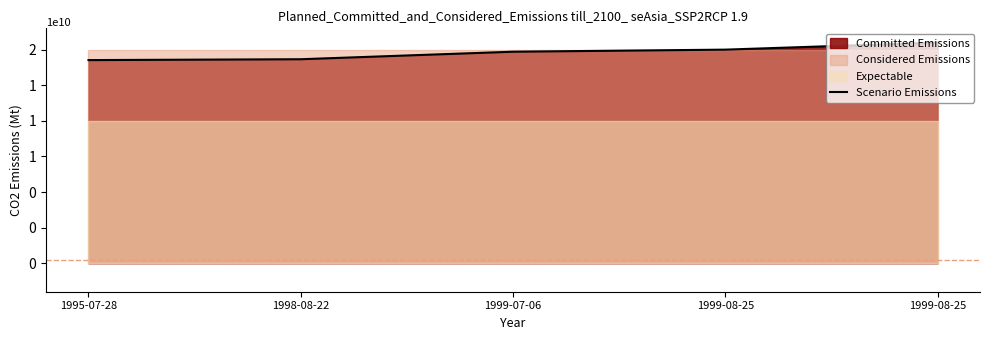

What is the value of the 1st point from the left?

14269059118.4